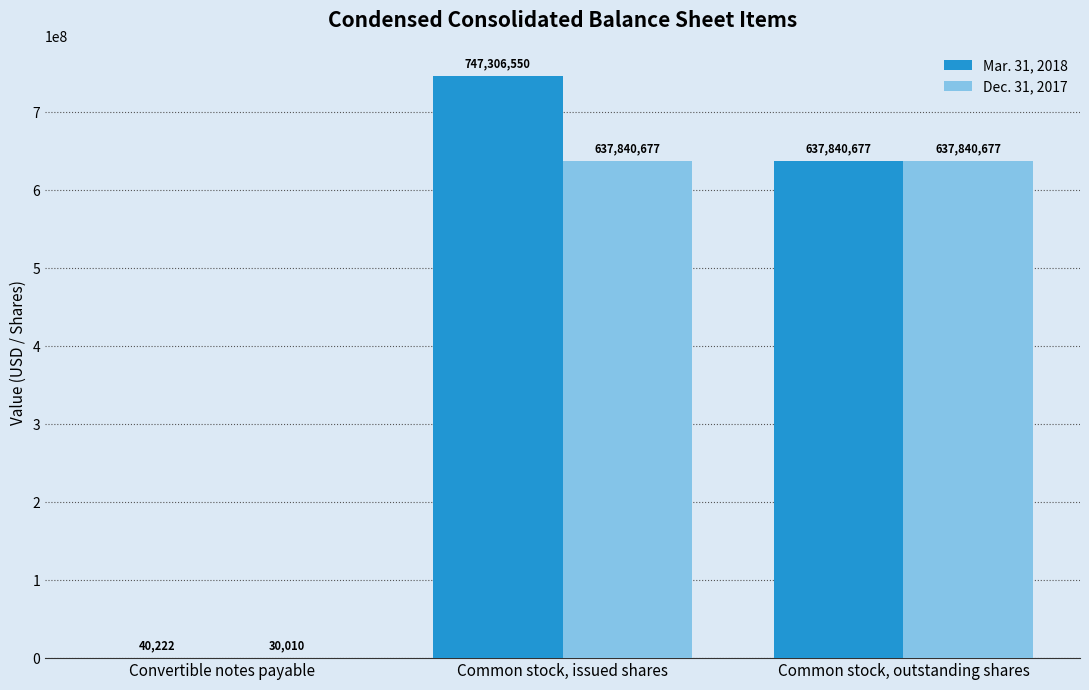

Which series has the widest spread of values?

Mar. 31, 2018